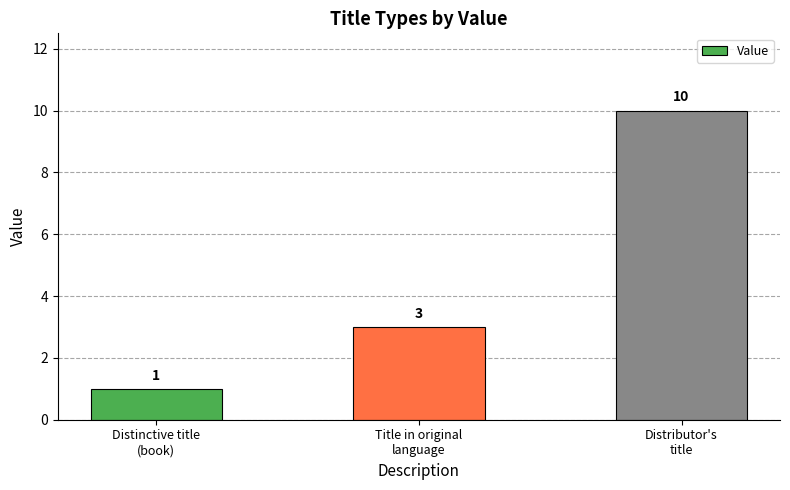

Reading right to left, what are all the values shown in this chart?

Distributor's
title=10	Title in original
language=3	Distinctive title
(book)=1